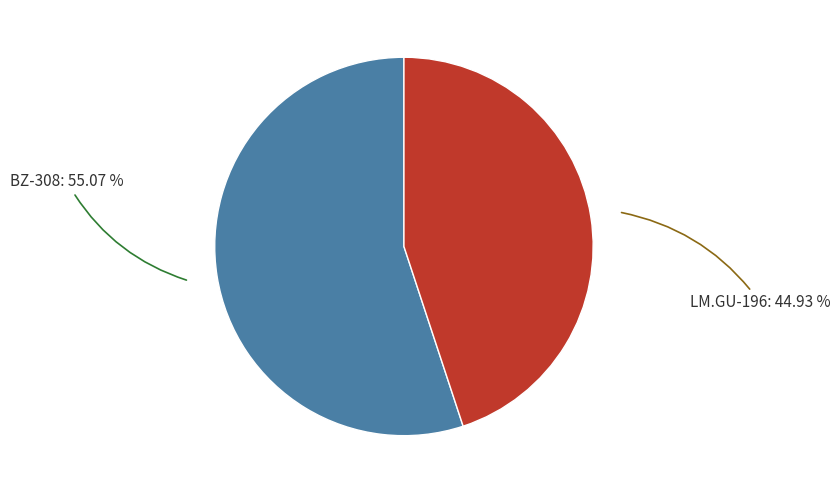

How many segments does this pie chart have?

2